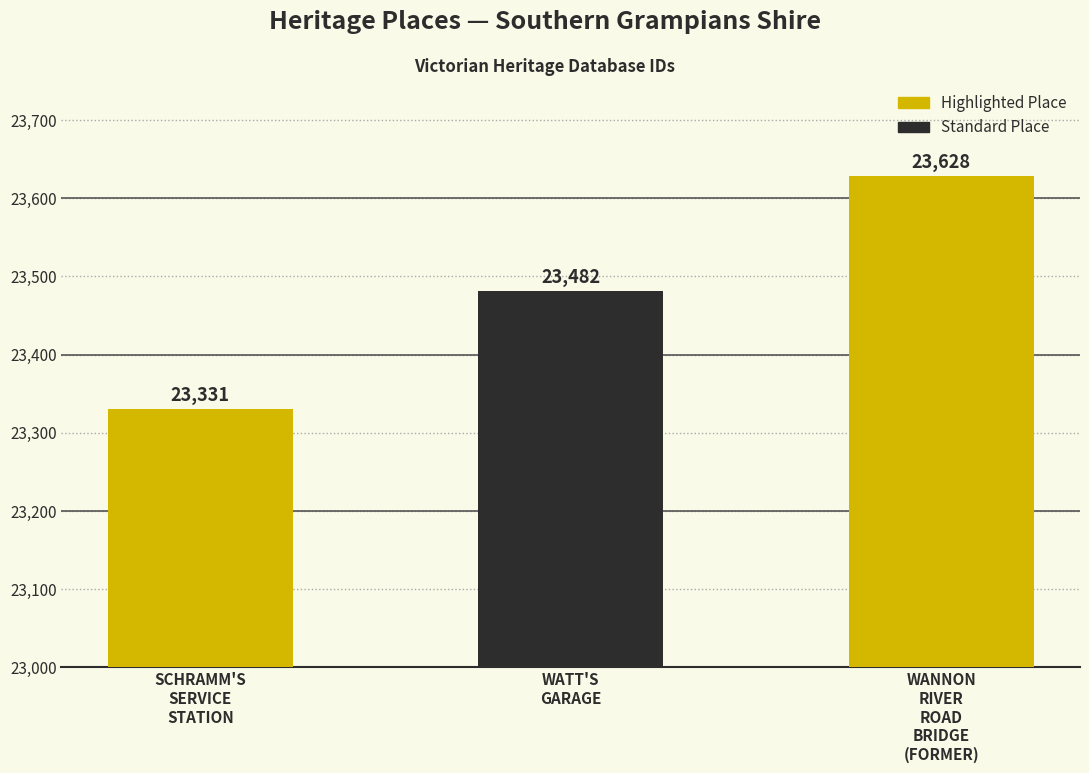

What position from the left is WATT'S
GARAGE?

2